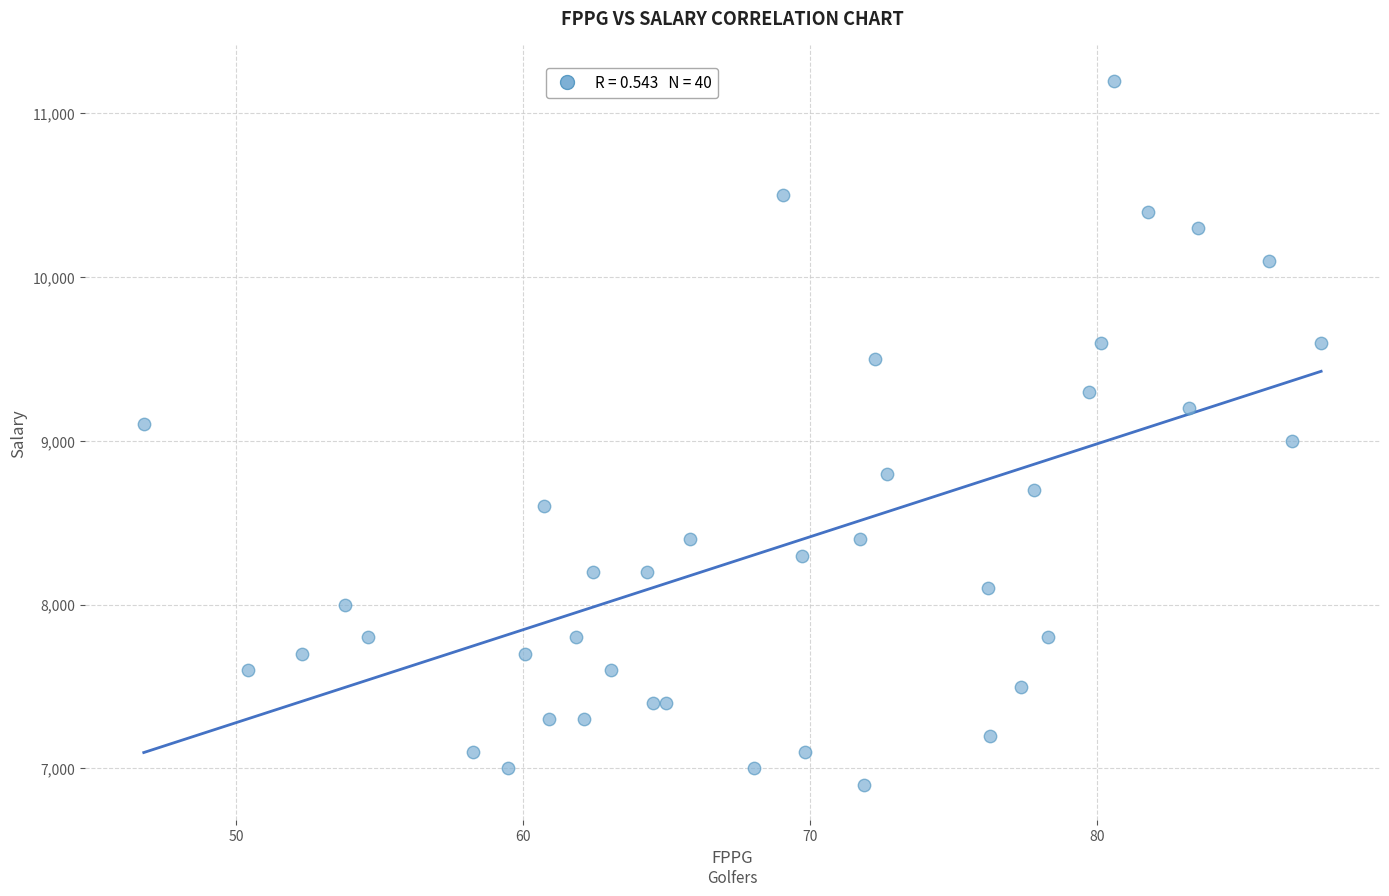

Count the number of points in this scatter plot.

40